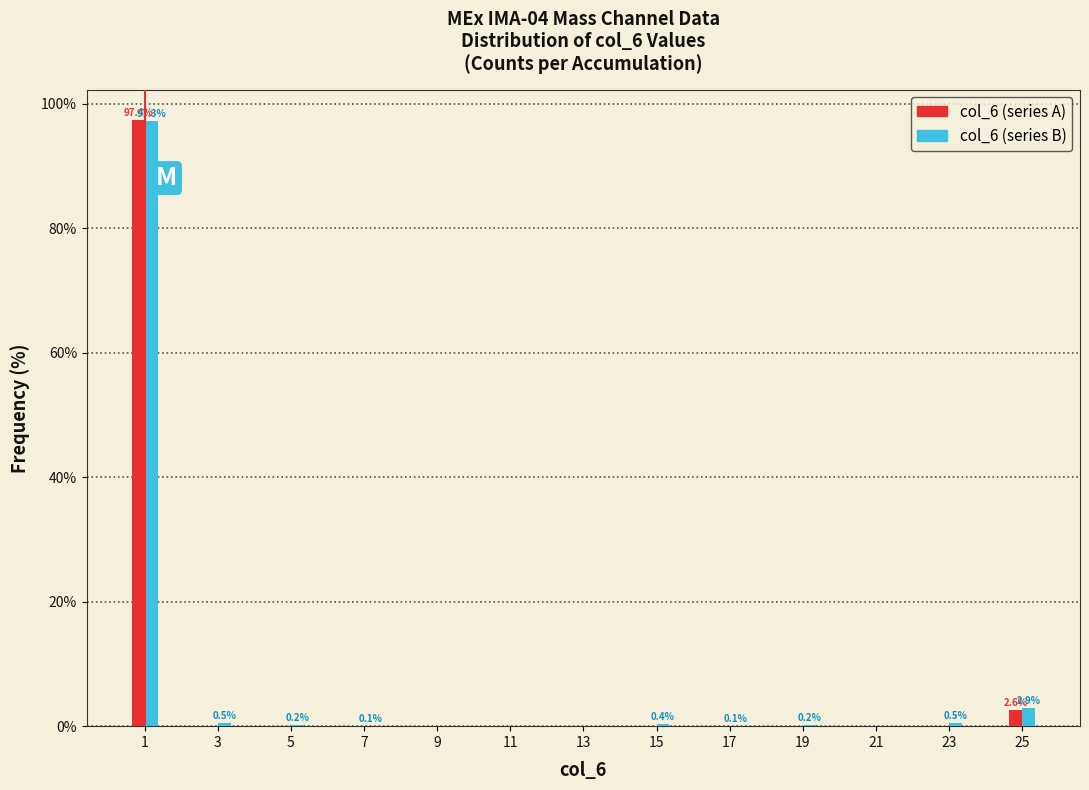

True or false: col_6 (series A) has a value of 54.6 at 15.

False